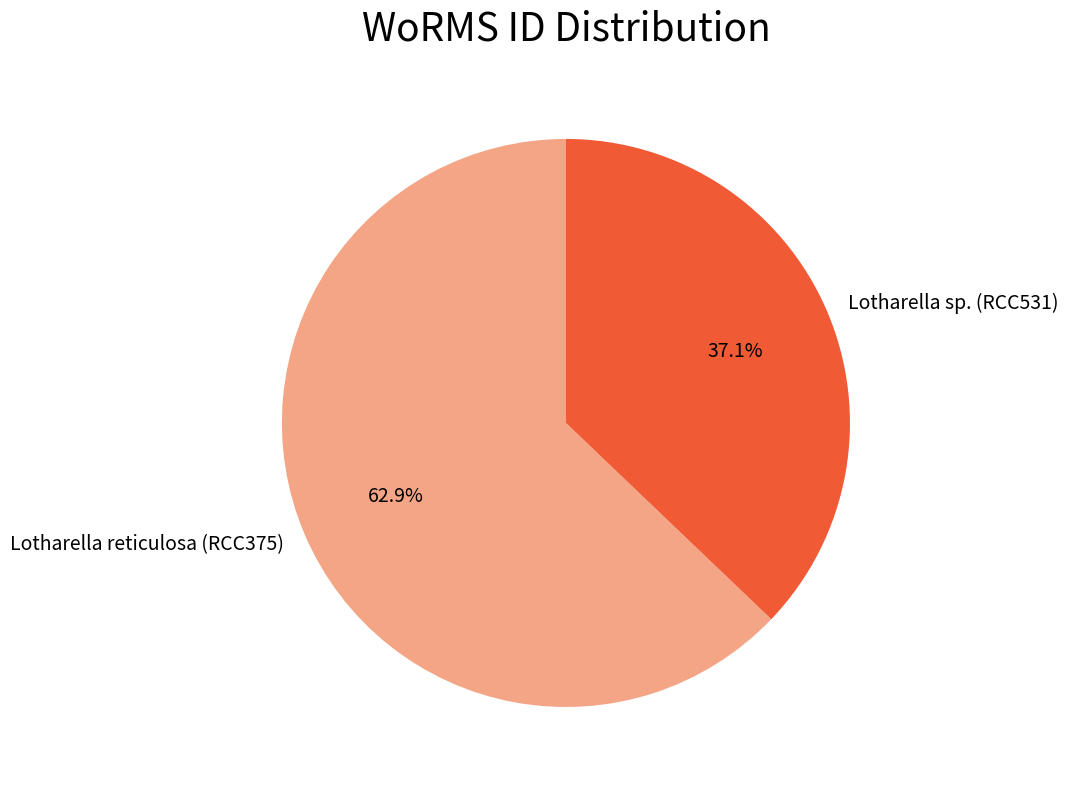

Is it true that Lotharella reticulosa (RCC375) is 75% of the pie?

False